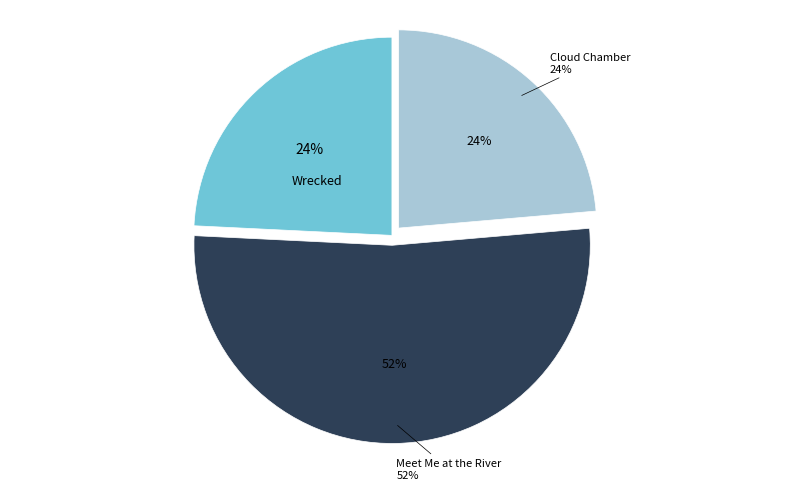

True or false: Cloud Chamber accounts for 24% of the total.

True